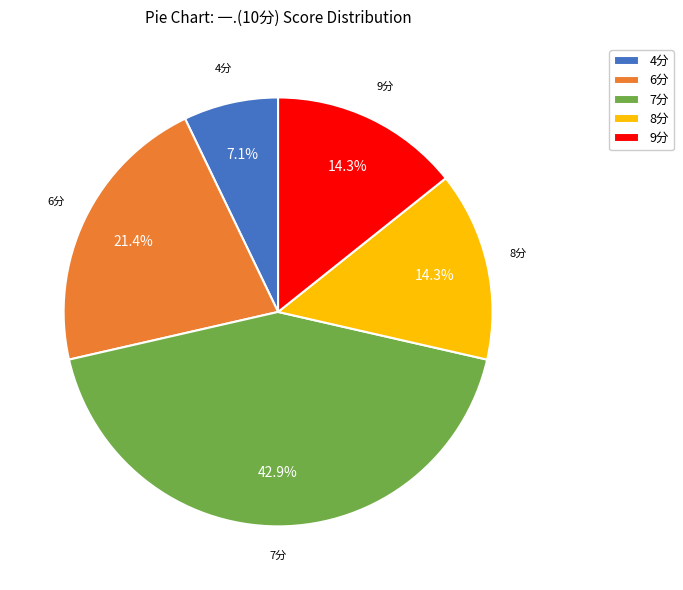

Approximately how many times larger is the value at 9分 compared to 4分?

2.0